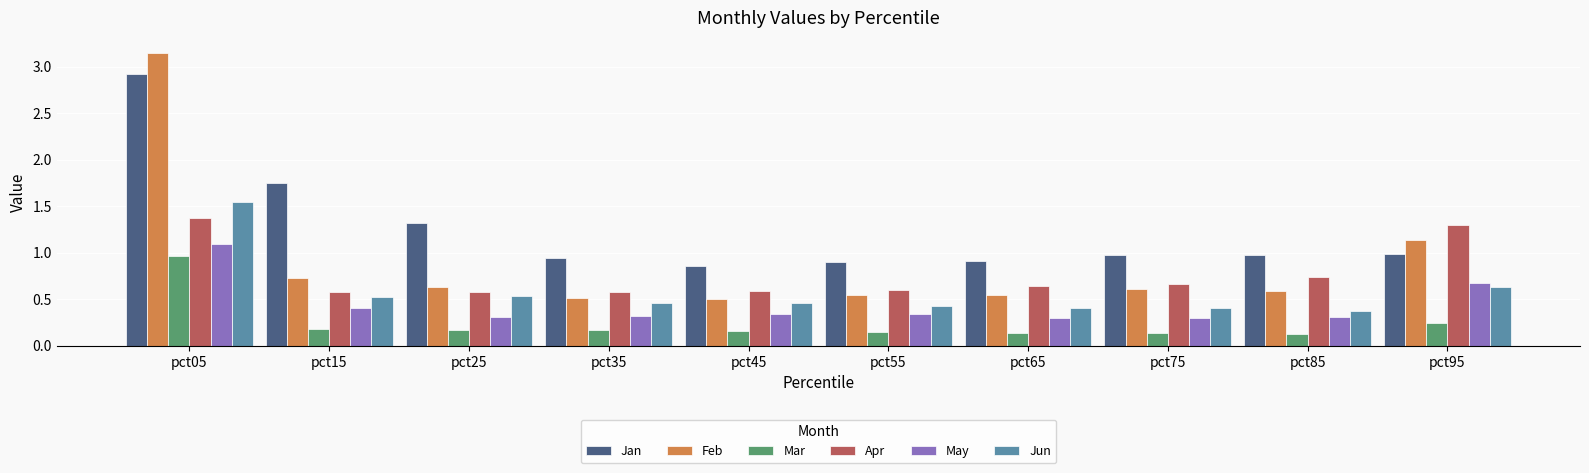

What are all the series names shown in the legend?

Jan, Feb, Mar, Apr, May, Jun